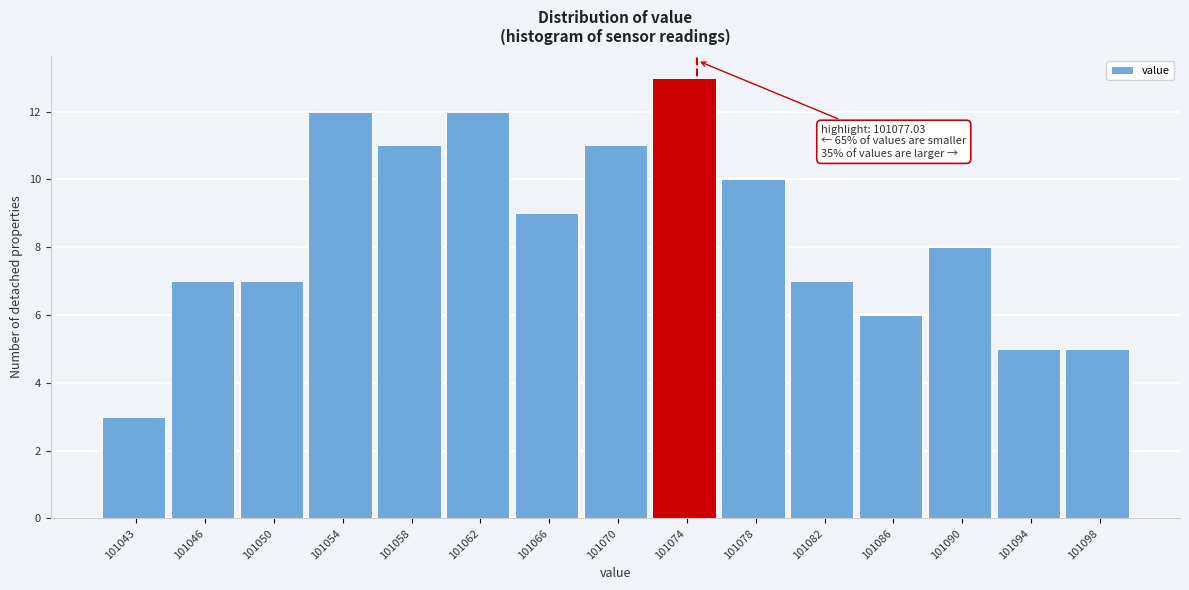

Reading left to right, extract all data points from this chart.

101043=3	101046=7	101050=7	101054=12	101058=11	101062=12	101066=9	101070=11	101074=13	101078=10	101082=7	101086=6	101090=8	101094=5	101098=5